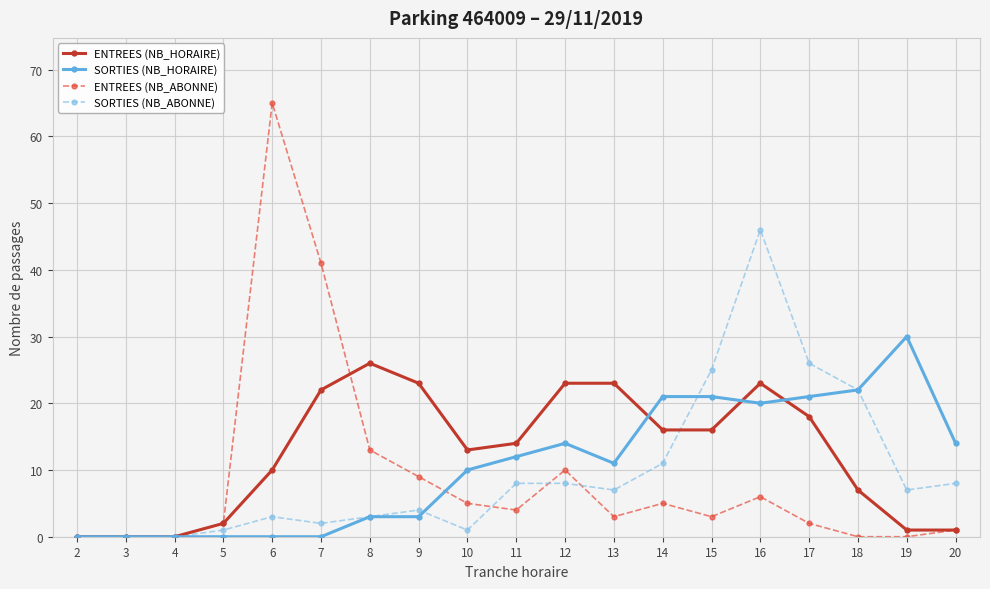

Where is ENTREES (NB_ABONNE) nearest to the value 32?

7